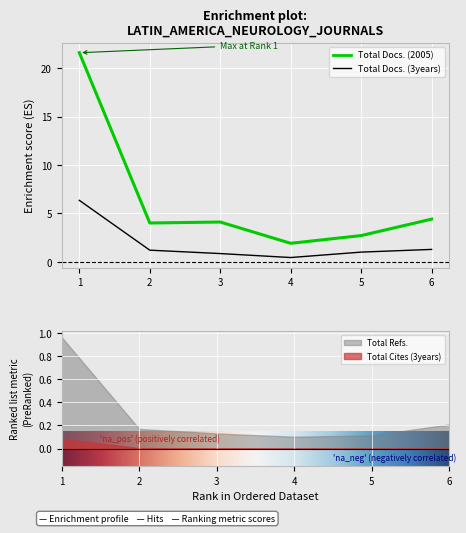

How many distinct data groups are displayed?

2